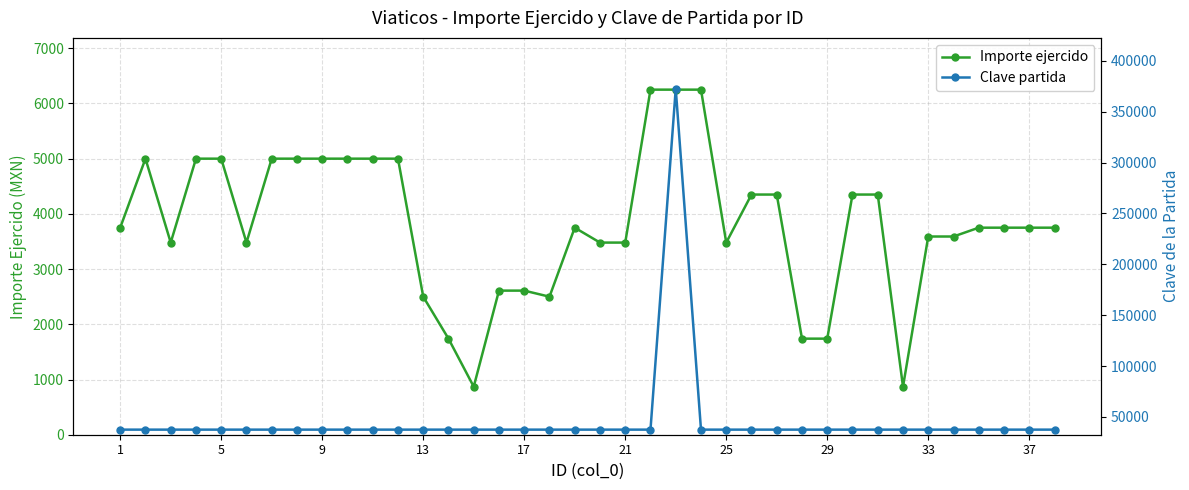

Reading right to left, transcribe all the data shown in this chart.

Importe ejercido: 3750	3750	3750	3750	3590	3590	870	4350	4350	1740	1740	4350	4350	3480	6250	6250	6250	3480	3480	3750	2500	2610	2610	870	1740	2500	5000	5000	5000	5000	5000	5000	3480	5000	5000	3480	5000	3750
Clave partida: 37504	37504	37504	37504	37504	37504	37504	37504	37504	37504	37504	37504	37504	37504	37504	372504	37504	37504	37504	37504	37504	37504	37504	37504	37504	37504	37504	37504	37504	37504	37504	37504	37504	37504	37504	37504	37504	37504